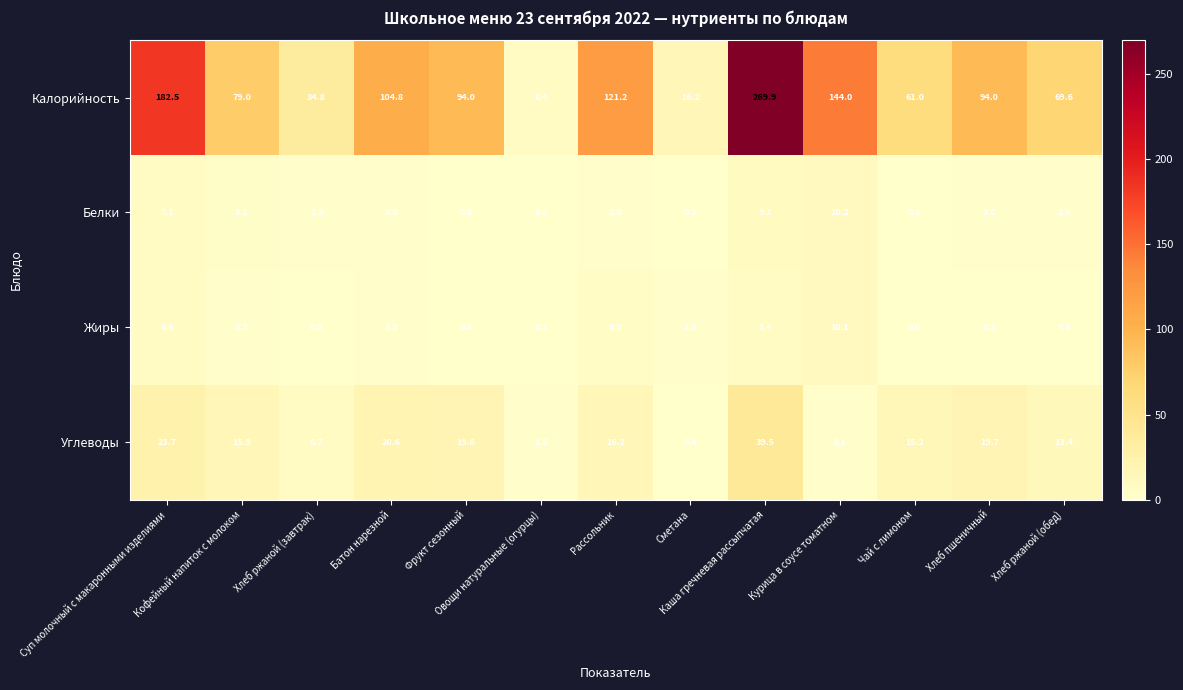

Which series has the largest total across all categories?

Калорийность